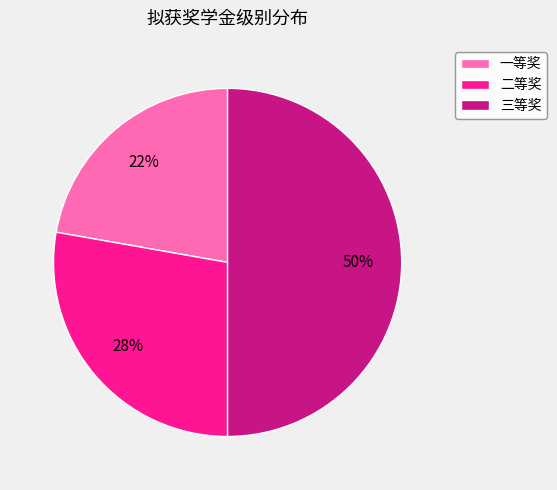

What percentage is the 三等奖 slice, to the nearest percent?

50%